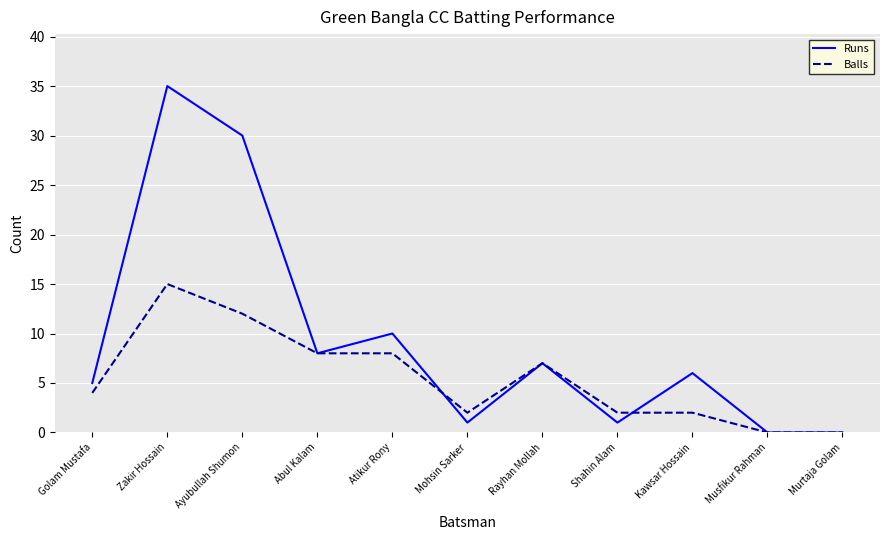

What is the total value across all series at Golam Mustafa?

9